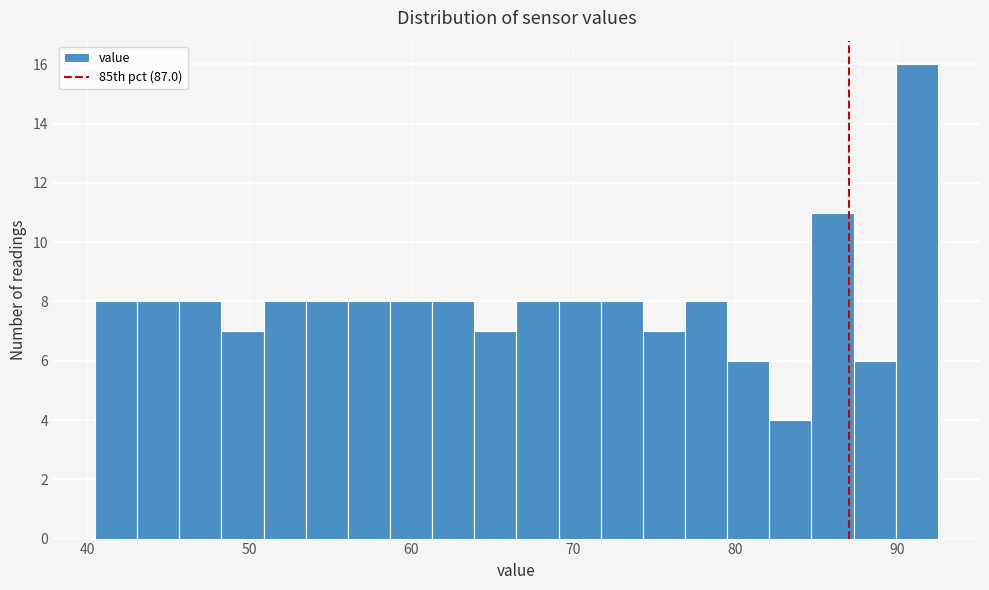

Read against the x-axis, roughly where is the centre of the tallest bar?

91